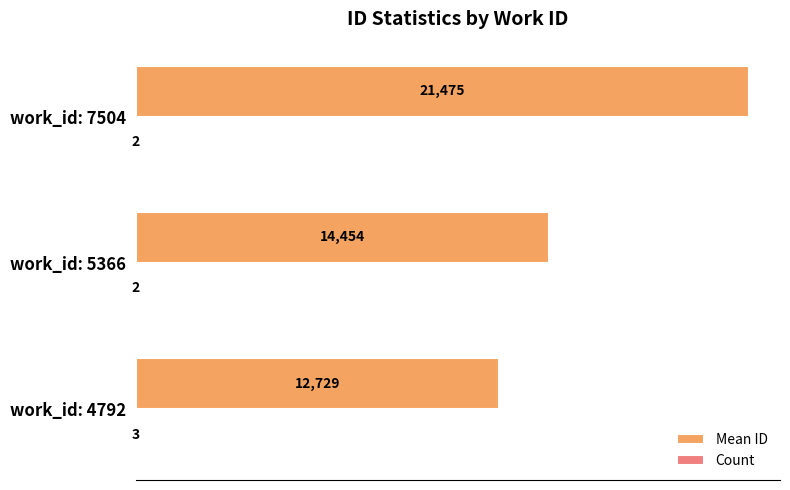

What is the greatest value displayed?

21475